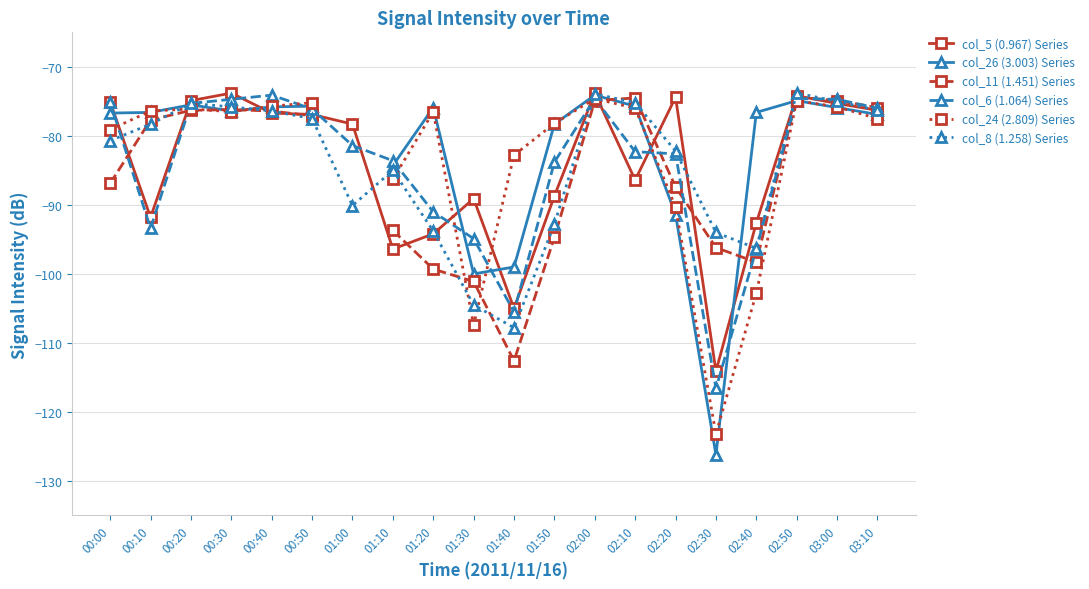

List the series in order of their peak value, highest first.

col_5 (0.967) Series, col_8 (1.258) Series, col_26 (3.003) Series, col_6 (1.064) Series, col_11 (1.451) Series, col_24 (2.809) Series